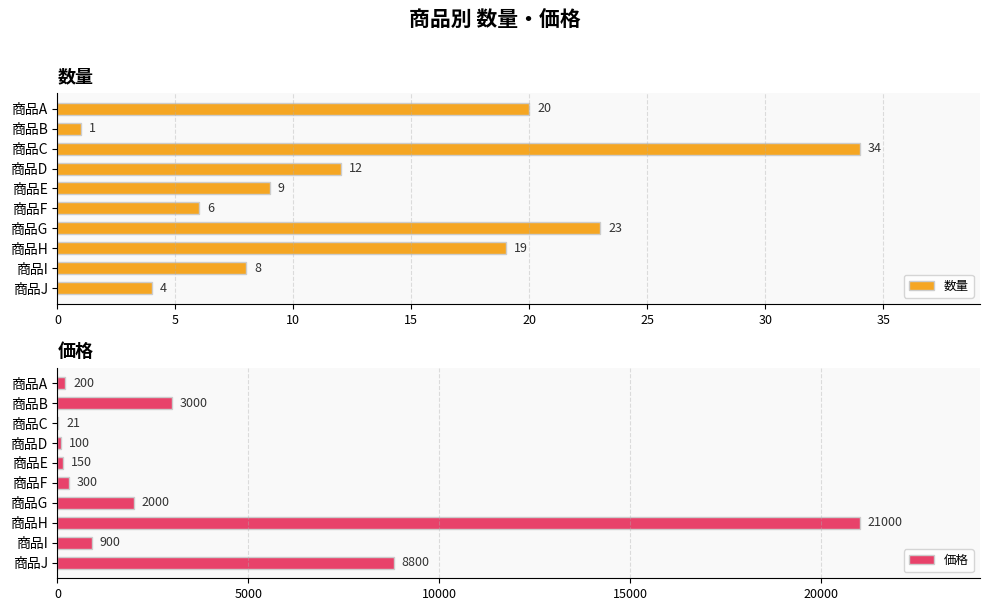

What is the sum of the 数量 values at 0 and 20?

29